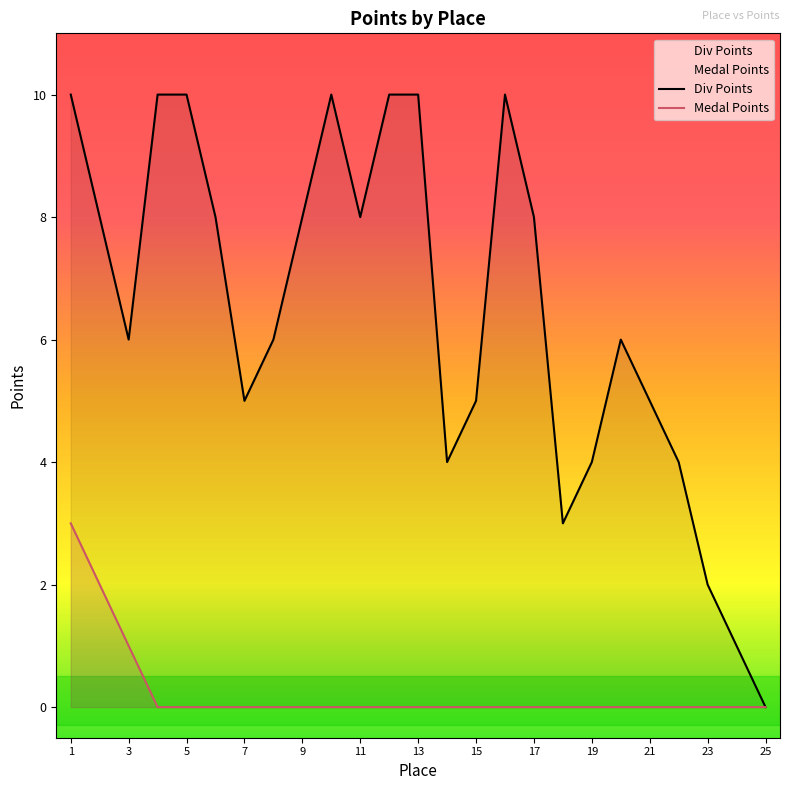

Which series has the largest total across all categories?

Div Points